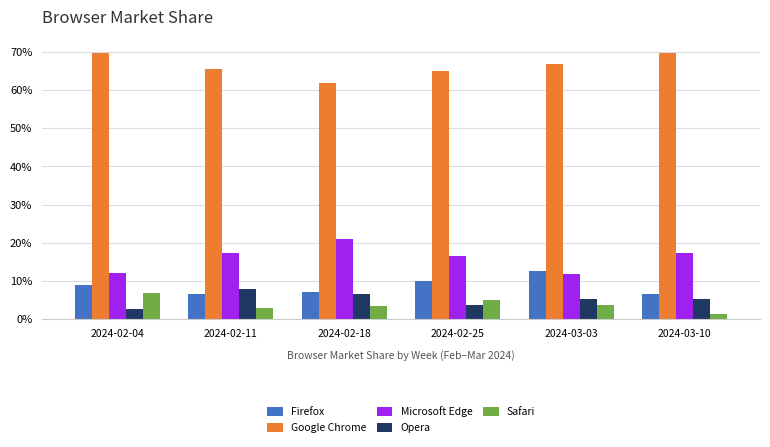

What value does the Google Chrome series have at 2024-02-18?

62.0